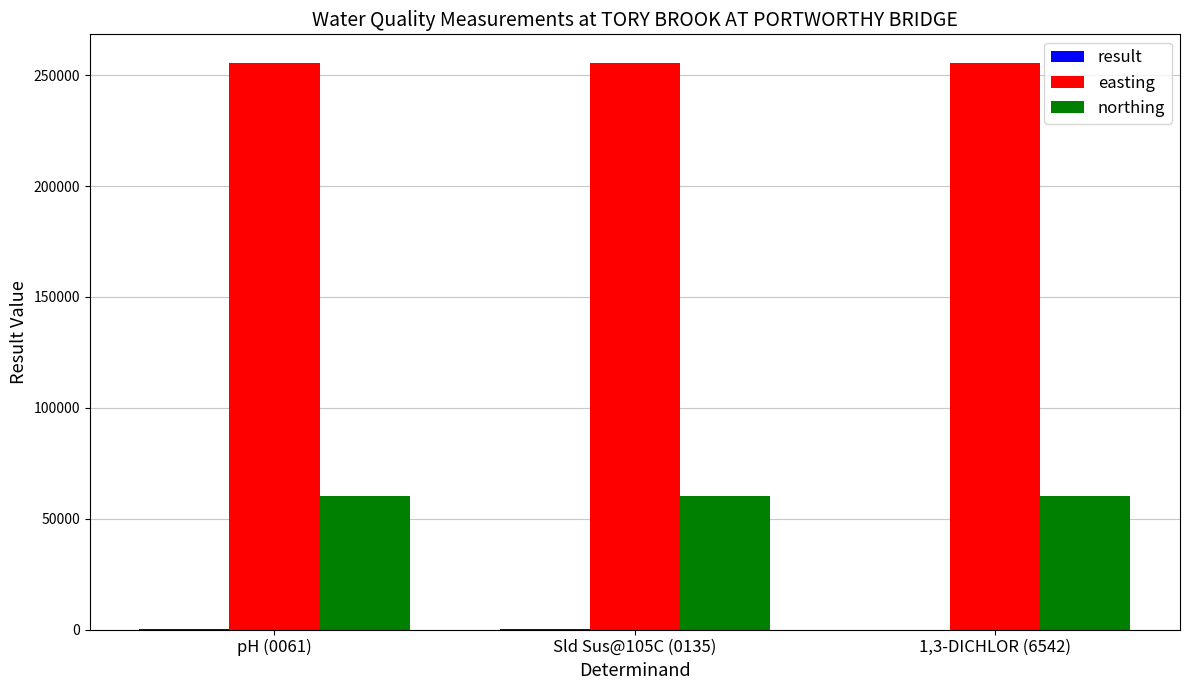

Are the bars grouped side by side (vs. stacked)?

Yes